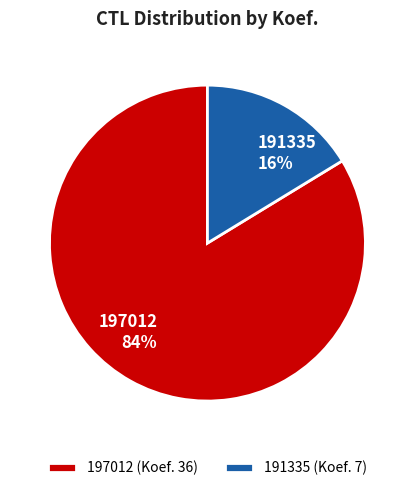

What is the largest slice in the pie chart?

197012